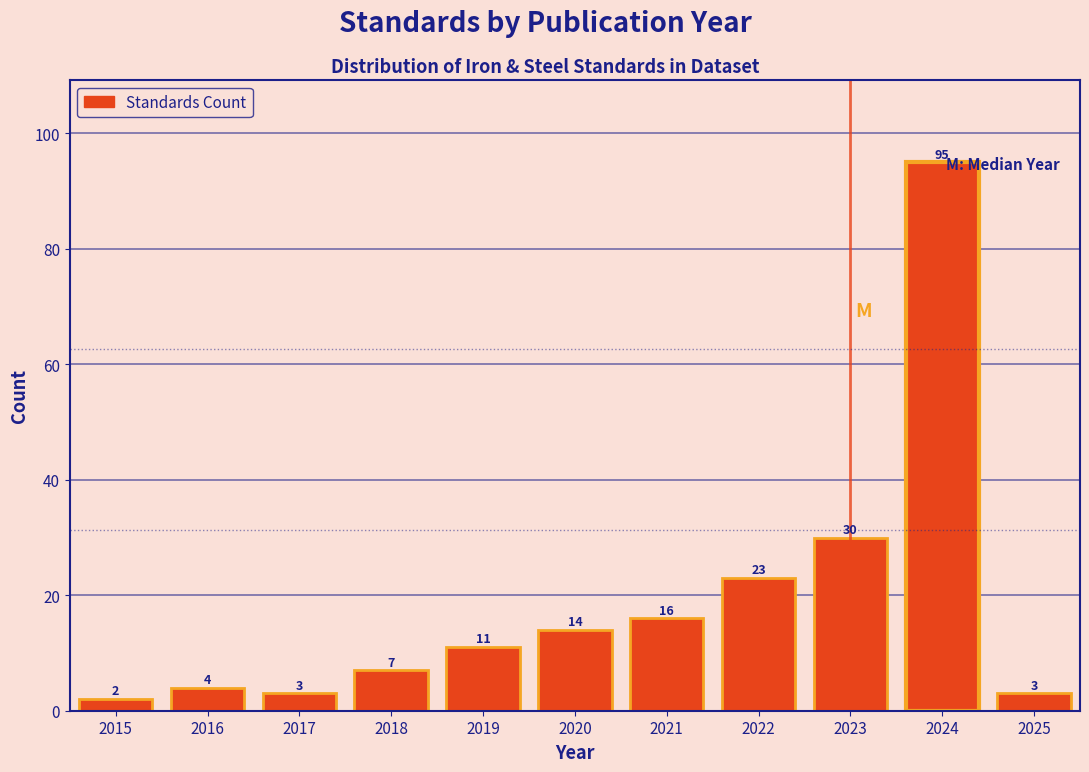

Reading left to right, what are all the values shown in this chart?

2	4	3	7	11	14	16	23	30	95	3